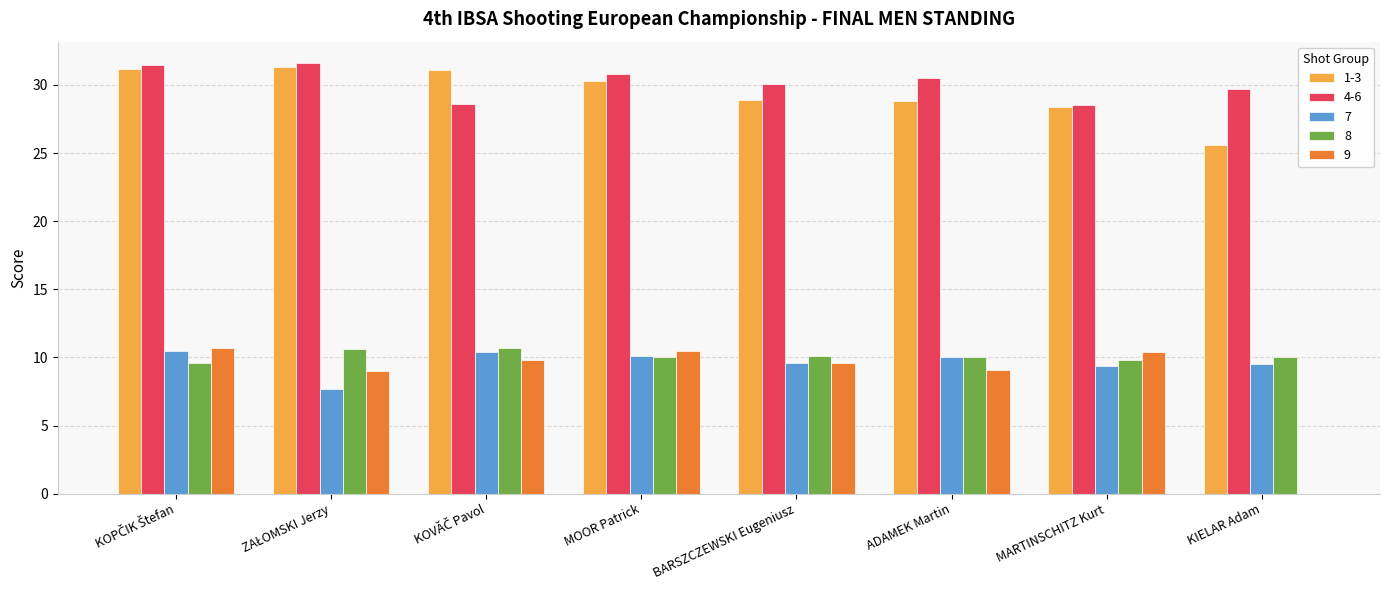

What is the maximum value for 1-3?

31.3